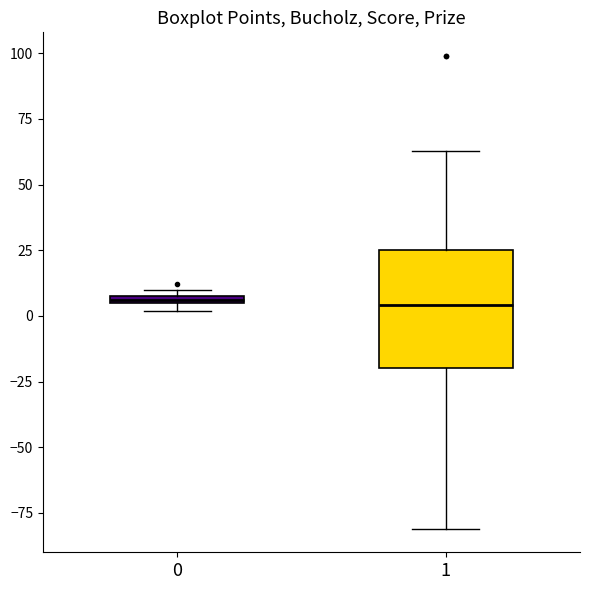

Which box is the tallest, from its lower edge to its upper edge?

1